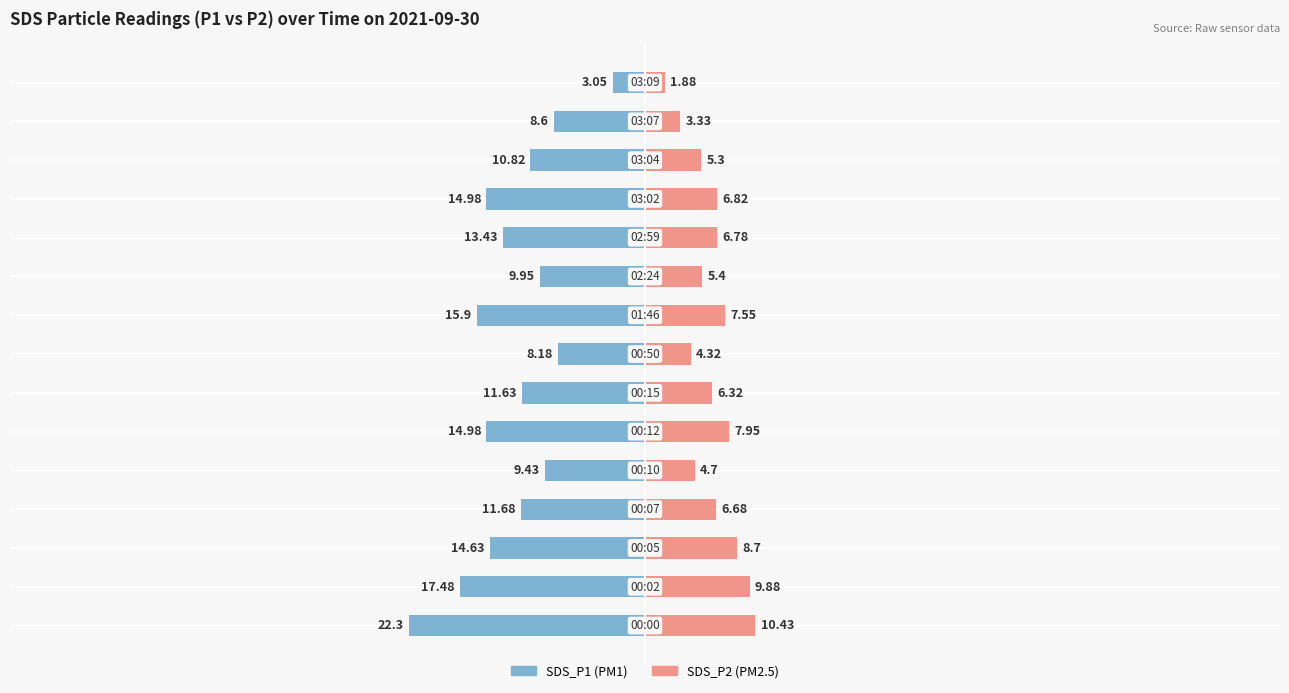

How many bars are there in total?

30